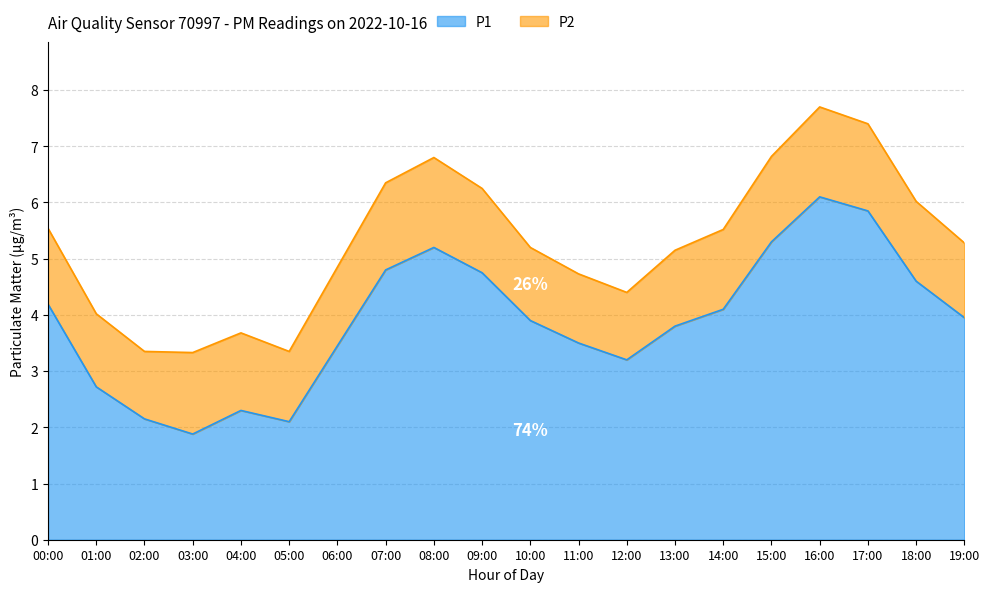

The value at 06:00 is 3.5. True or false?

True